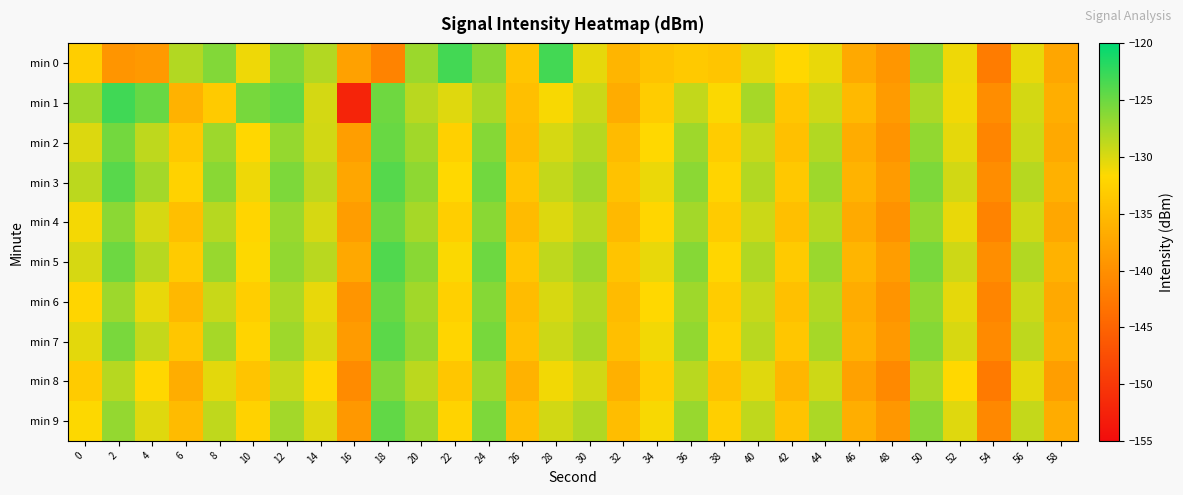

Reading left to right, what are all the values shown in this chart?

min 0: 0=-132.8	2=-139.3	4=-138.9	6=-128.2	8=-126.0	10=-130.9	12=-126.1	14=-128.2	16=-138.0	18=-141.4	20=-127.2	22=-123.1	24=-126.3	26=-133.8	28=-123.1	30=-130.5	32=-135.7	34=-134.0	36=-133.4	38=-133.9	40=-130.3	42=-131.8	44=-130.7	46=-137.0	48=-139.2	50=-126.5	52=-130.9	54=-142.2	56=-130.6	58=-137.4
min 1: 0=-127.3	2=-123.0	4=-124.7	6=-136.1	8=-133.3	10=-125.5	12=-124.6	14=-129.7	16=-152.3	18=-125.1	20=-128.5	22=-130.2	24=-127.8	26=-134.6	28=-131.4	30=-129.3	32=-136.7	34=-133.1	36=-128.9	38=-131.5	40=-127.6	42=-133.8	44=-129.4	46=-135.2	48=-138.6	50=-127.9	52=-131.1	54=-140.3	56=-129.7	58=-136.5
min 2: 0=-130.1	2=-125.3	4=-128.7	6=-133.5	8=-127.2	10=-131.8	12=-126.9	14=-129.6	16=-138.3	18=-124.8	20=-127.4	22=-132.6	24=-126.1	26=-134.9	28=-129.8	30=-128.4	32=-135.1	34=-131.7	36=-127.3	38=-133.0	40=-129.1	42=-134.4	44=-128.2	46=-136.8	48=-139.5	50=-126.7	52=-130.5	54=-141.2	56=-129.3	58=-137.1
min 3: 0=-128.6	2=-124.1	4=-127.5	6=-132.4	8=-126.3	10=-130.9	12=-125.8	14=-128.7	16=-137.4	18=-123.9	20=-126.5	22=-131.7	24=-125.2	26=-133.9	28=-128.9	30=-127.5	32=-134.2	34=-130.8	36=-126.4	38=-132.1	40=-128.2	42=-133.5	44=-127.3	46=-135.9	48=-138.6	50=-125.8	52=-129.6	54=-140.3	56=-128.4	58=-136.2
min 4: 0=-131.2	2=-126.4	4=-129.8	6=-134.6	8=-128.4	10=-132.0	12=-127.1	14=-129.8	16=-138.5	18=-125.0	20=-127.6	22=-132.8	24=-126.3	26=-135.1	28=-130.1	30=-128.6	32=-135.3	34=-131.9	36=-127.5	38=-133.2	40=-129.3	42=-134.6	44=-128.4	46=-137.0	48=-139.7	50=-126.9	52=-130.7	54=-141.4	56=-129.5	58=-137.3
min 5: 0=-129.8	2=-125.0	4=-128.4	6=-133.2	8=-127.0	10=-131.6	12=-126.7	14=-128.5	16=-137.2	18=-123.7	20=-126.3	22=-131.5	24=-125.0	26=-133.7	28=-128.7	30=-127.3	32=-134.0	34=-130.6	36=-126.2	38=-131.9	40=-128.0	42=-133.3	44=-127.1	46=-135.7	48=-138.4	50=-125.6	52=-129.4	54=-140.1	56=-128.2	58=-136.0
min 6: 0=-132.0	2=-127.2	4=-130.6	6=-135.4	8=-129.2	10=-132.8	12=-127.9	14=-130.6	16=-139.3	18=-124.8	20=-127.4	22=-132.6	24=-126.1	26=-134.9	28=-129.9	30=-128.4	32=-135.1	34=-131.7	36=-127.3	38=-133.0	40=-129.1	42=-134.4	44=-128.2	46=-136.8	48=-139.5	50=-126.7	52=-130.5	54=-141.2	56=-129.3	58=-137.1
min 7: 0=-130.4	2=-125.6	4=-129.0	6=-133.8	8=-127.6	10=-132.2	12=-127.3	14=-130.0	16=-138.7	18=-124.2	20=-126.8	22=-132.0	24=-125.5	26=-134.3	28=-129.3	30=-127.8	32=-134.5	34=-131.1	36=-126.7	38=-132.4	40=-128.5	42=-133.8	44=-127.6	46=-136.2	48=-138.9	50=-126.1	52=-129.9	54=-140.6	56=-128.7	58=-136.5
min 8: 0=-133.2	2=-128.4	4=-131.8	6=-136.6	8=-130.4	10=-134.0	12=-129.1	14=-131.8	16=-140.5	18=-126.0	20=-128.6	22=-133.8	24=-127.3	26=-136.1	28=-131.1	30=-129.6	32=-136.3	34=-132.9	36=-128.5	38=-134.2	40=-130.3	42=-135.6	44=-129.4	46=-138.0	48=-140.7	50=-127.9	52=-131.7	54=-142.4	56=-130.5	58=-138.3
min 9: 0=-131.6	2=-126.8	4=-130.2	6=-135.0	8=-128.8	10=-132.4	12=-127.5	14=-130.2	16=-139.0	18=-124.5	20=-127.1	22=-132.3	24=-125.8	26=-134.6	28=-129.6	30=-128.1	32=-134.8	34=-131.4	36=-127.0	38=-132.7	40=-128.8	42=-134.1	44=-127.9	46=-136.5	48=-139.2	50=-126.4	52=-130.2	54=-140.9	56=-129.0	58=-136.8